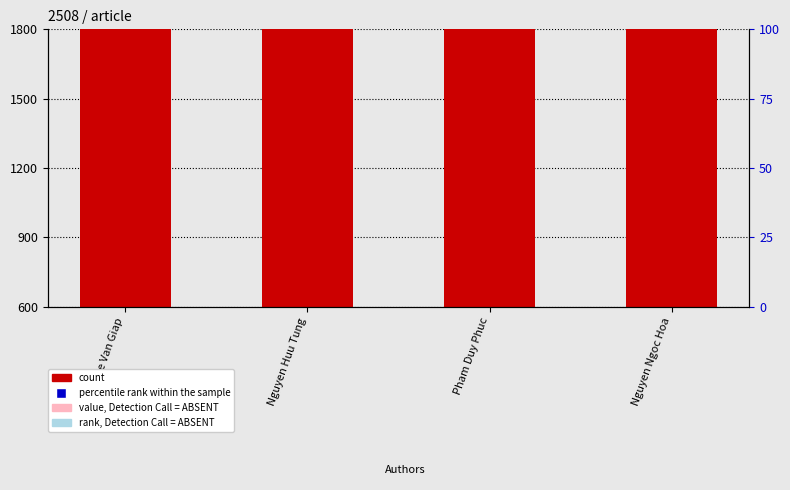

What are all the series names shown in the legend?

count, percentile rank within the sample